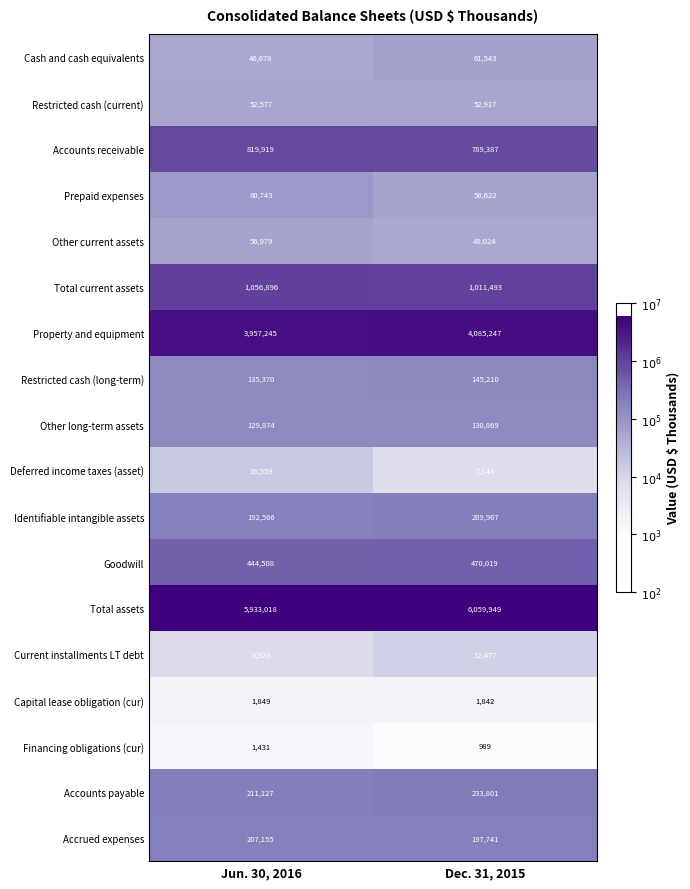

At which category does the chart reach its peak across all series?

Dec. 31, 2015